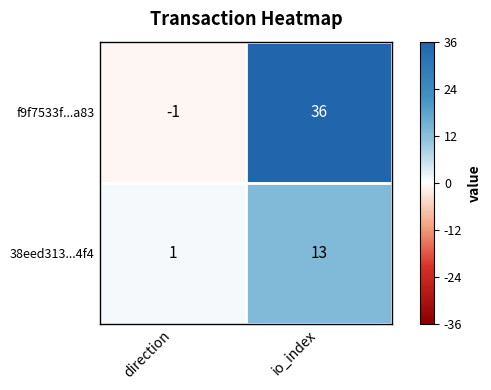

Which category has the lowest value across all series?

direction